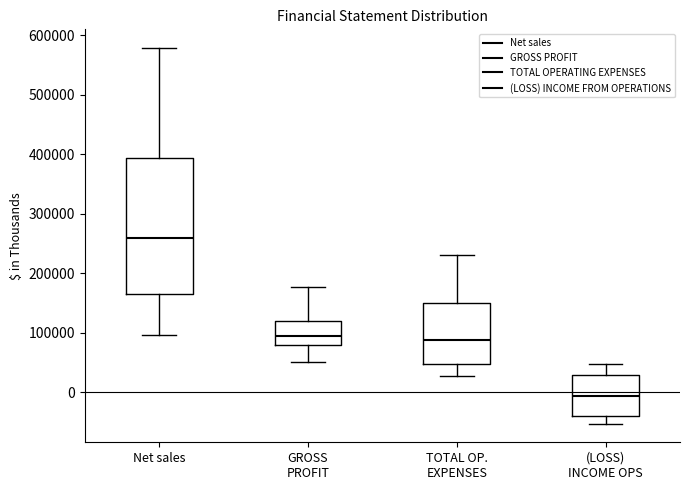

Which box has the lowest median line?

(LOSS) INCOME OPS